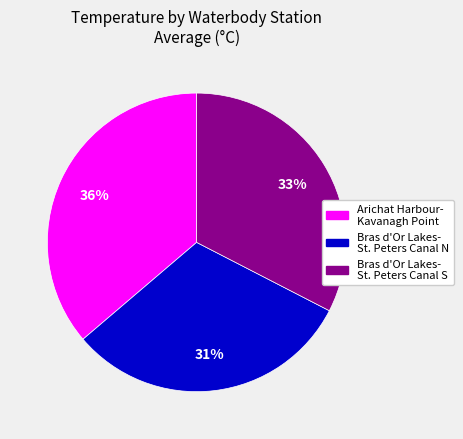

To the nearest percent, what is the average slice percentage?

33%